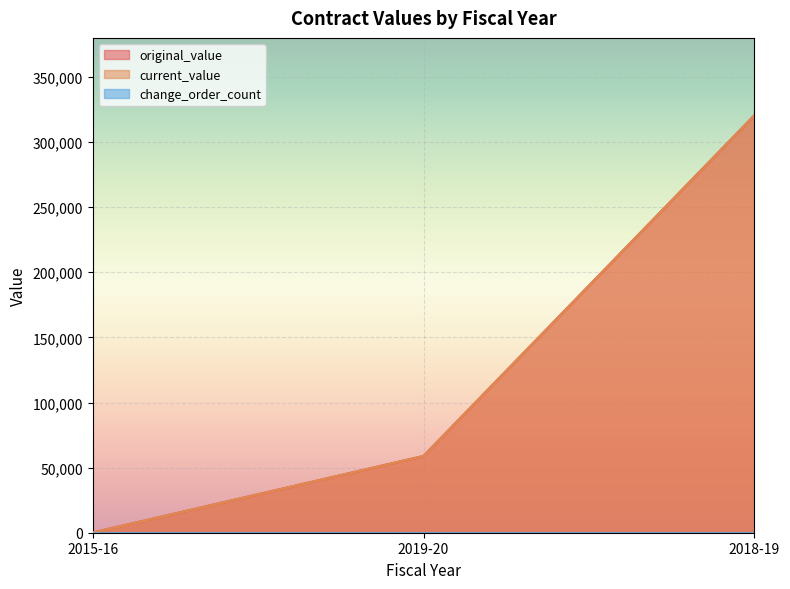

Count the original_value values in the range 0 to 320400.

3